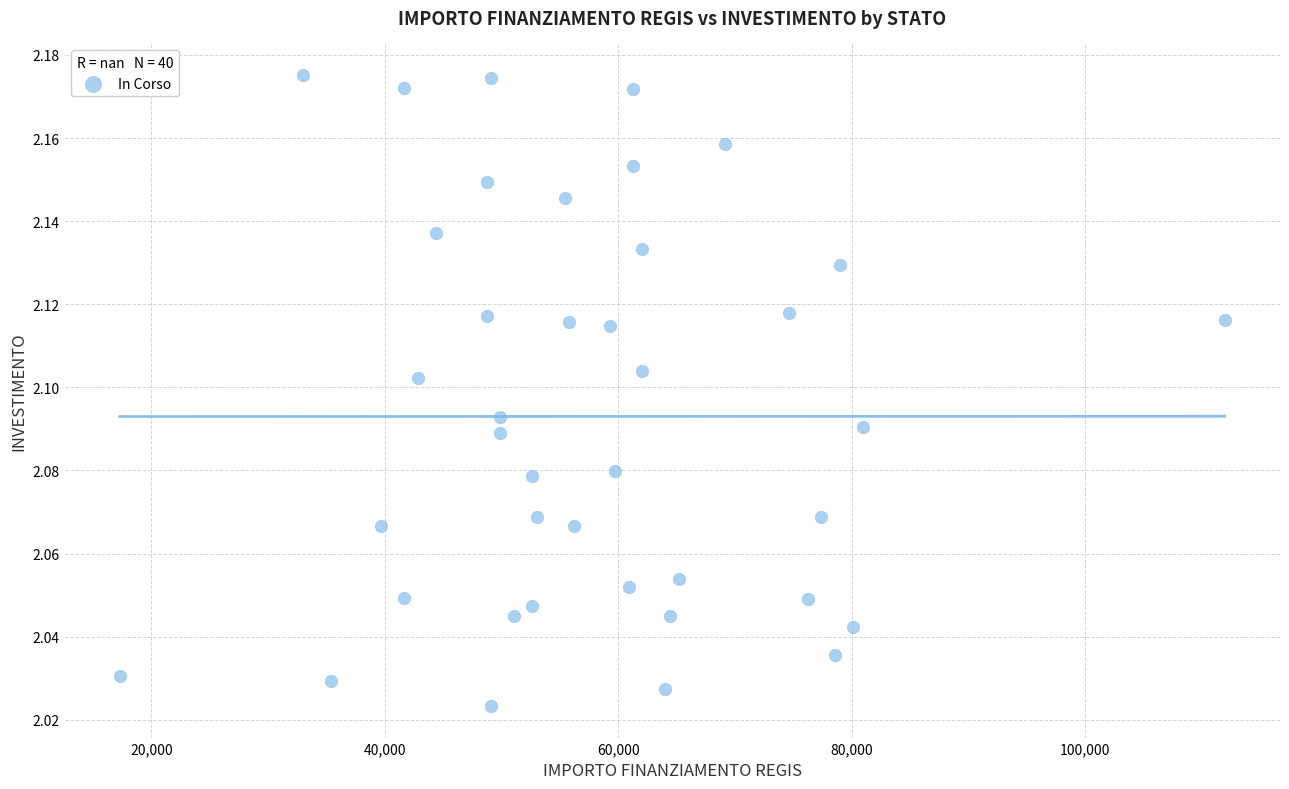

What is the range of X values (max minus min)?

94665.7